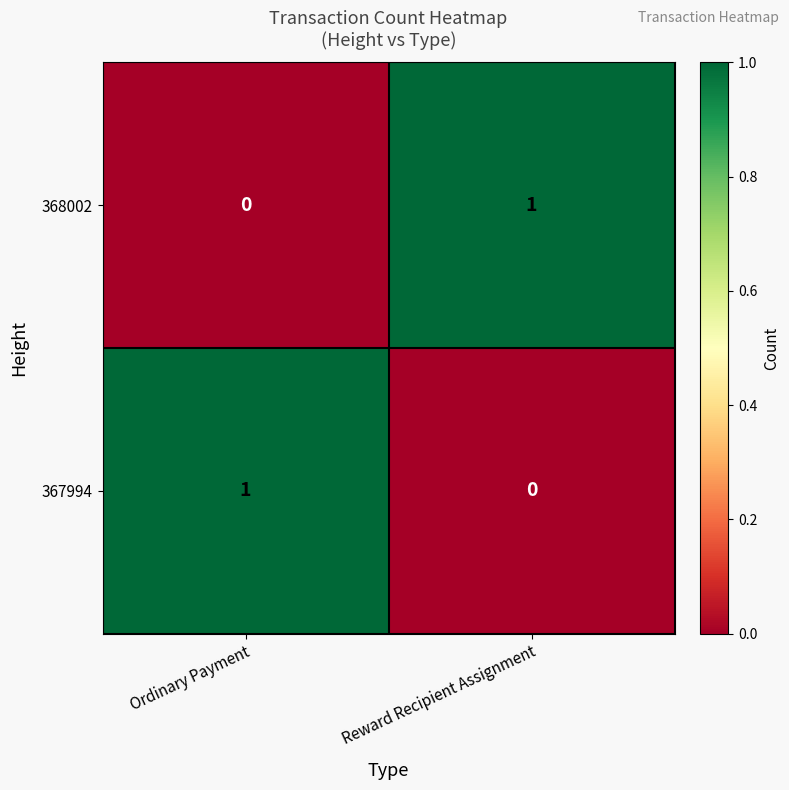

Is it true that 368002 equals 1 at Ordinary Payment?

False